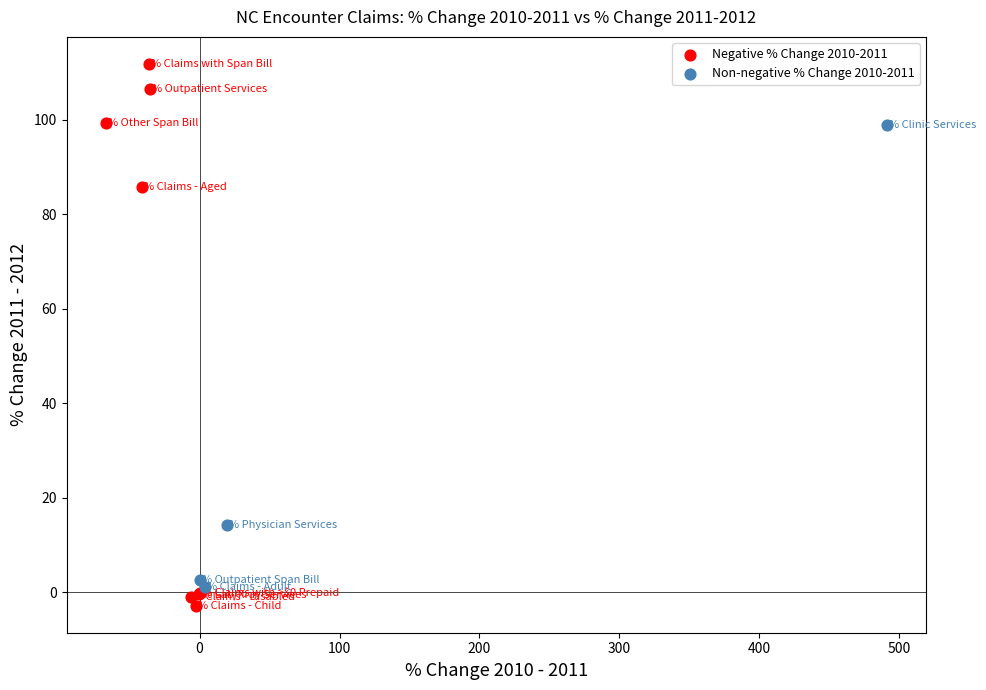

Which series reaches the maximum Y coordinate?

Negative % Change 2010-2011